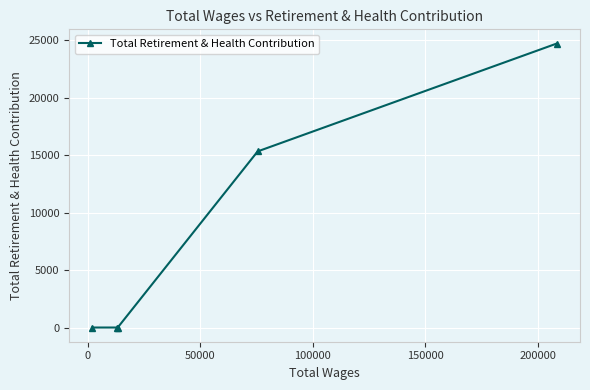

True or false: there are more than 2 points higher than both neighbors.

False